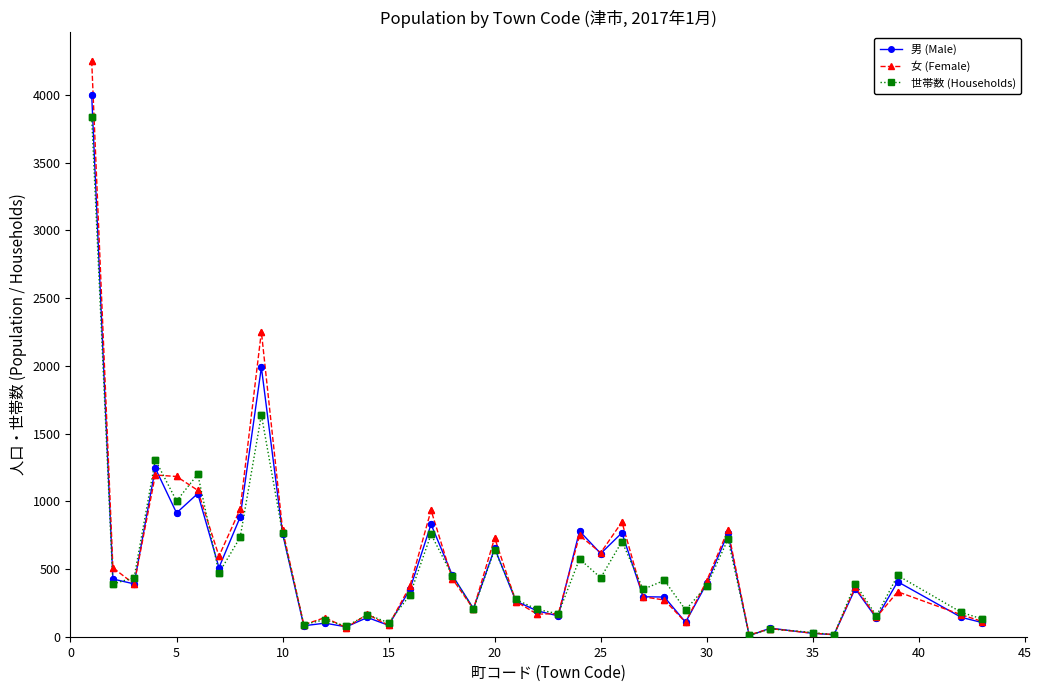

Which series has the largest range (max minus min)?

女 (Female)